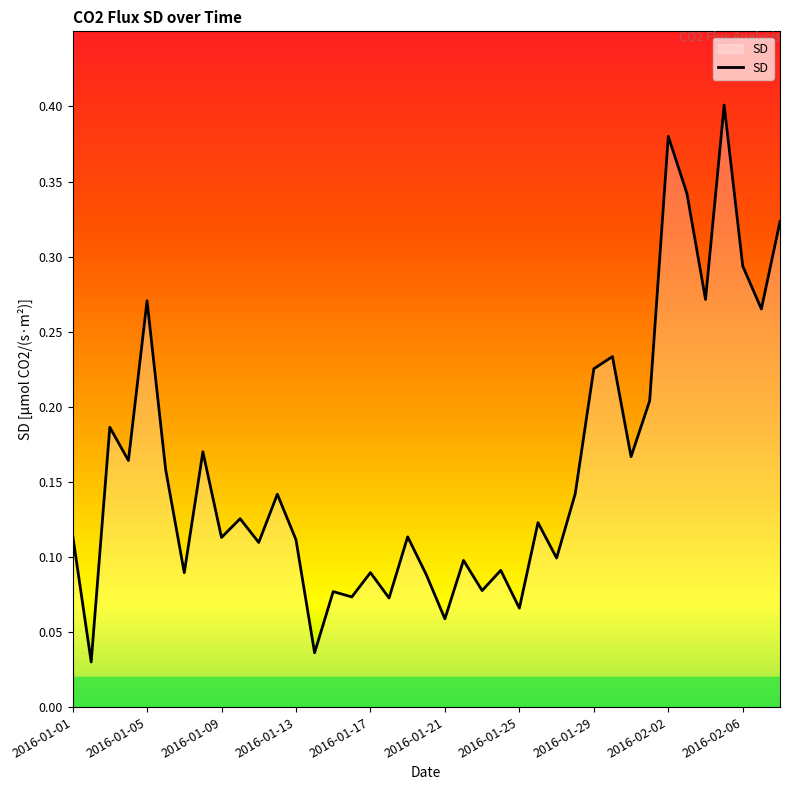

What is the label of the 24th point from the left?

2016-01-24